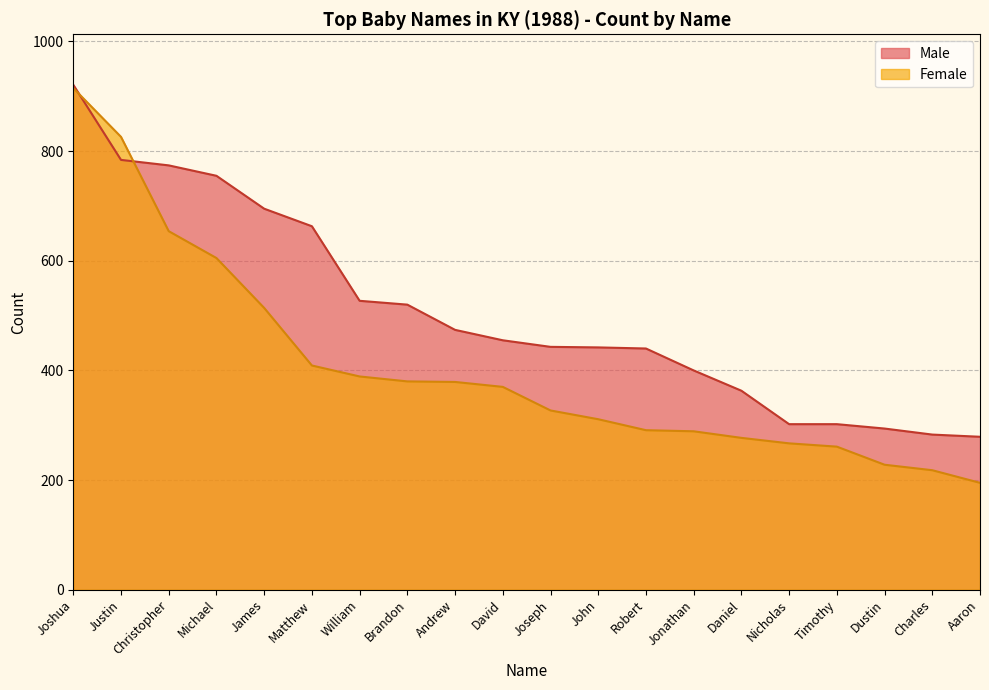

What is the spread (max minus min) of values at Robert?

149